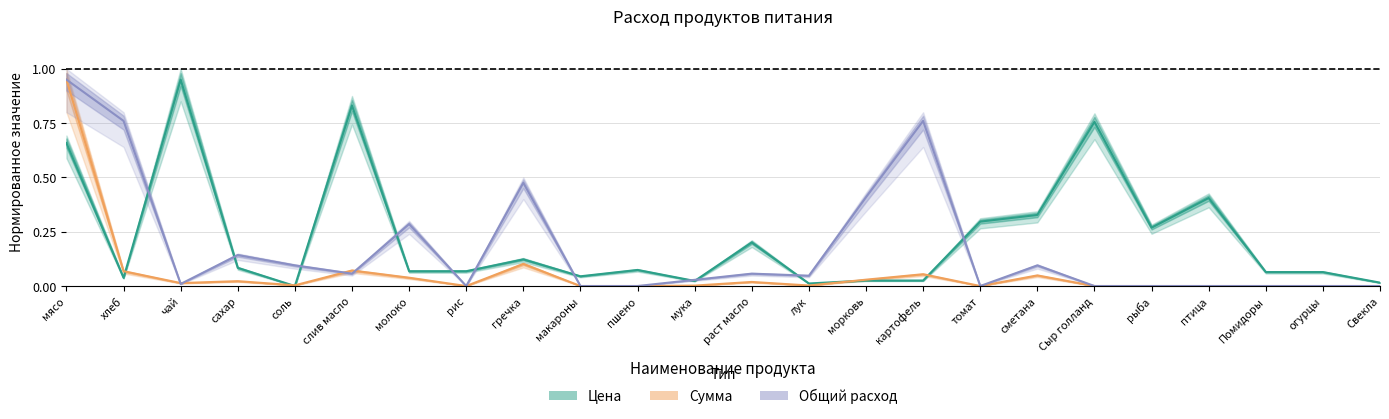

Which series has the largest total across all categories?

Цена